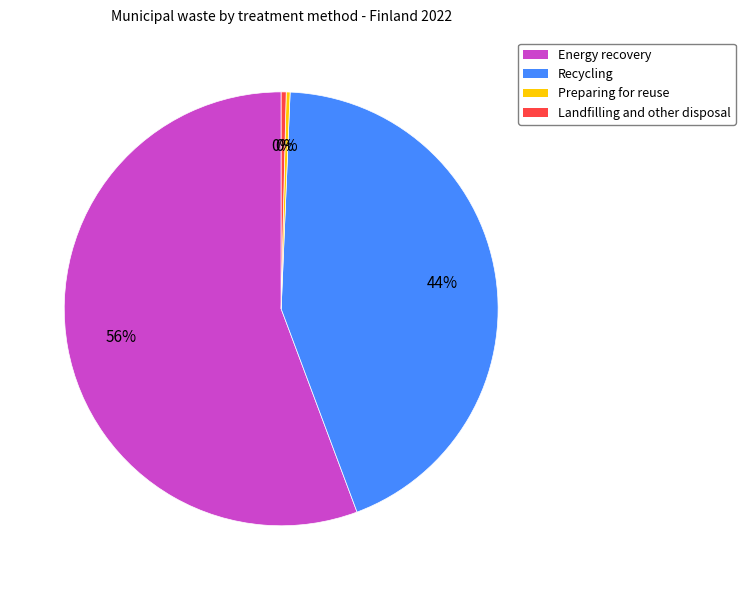

Is the sum of Landfilling and other disposal and Recycling greater than half?

No